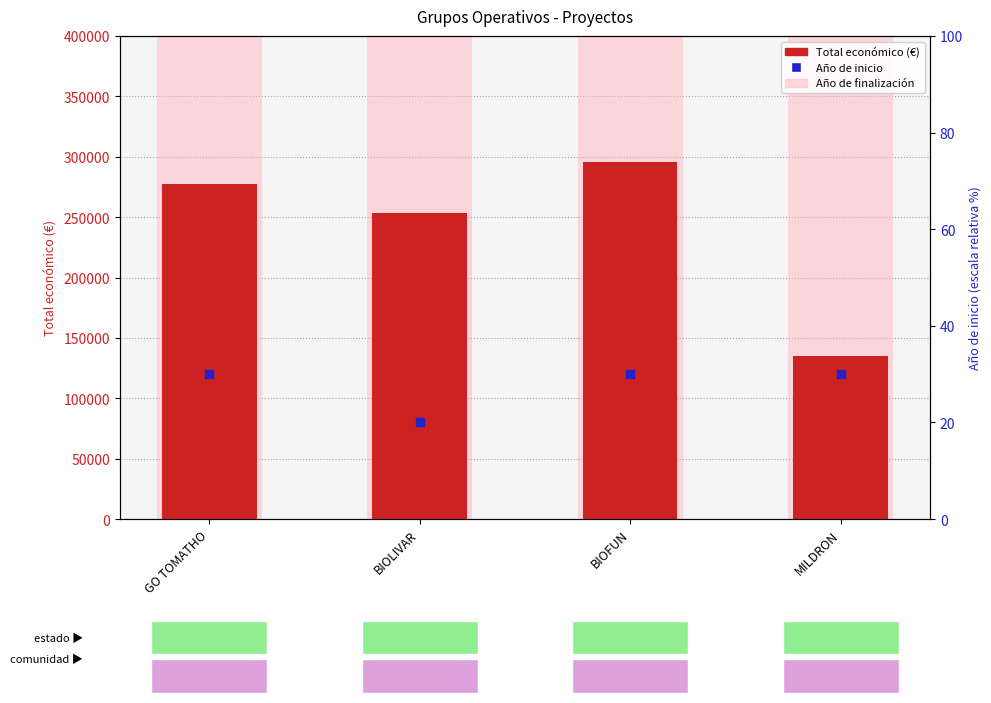

Which series contains the lowest Y value?

Año de inicio